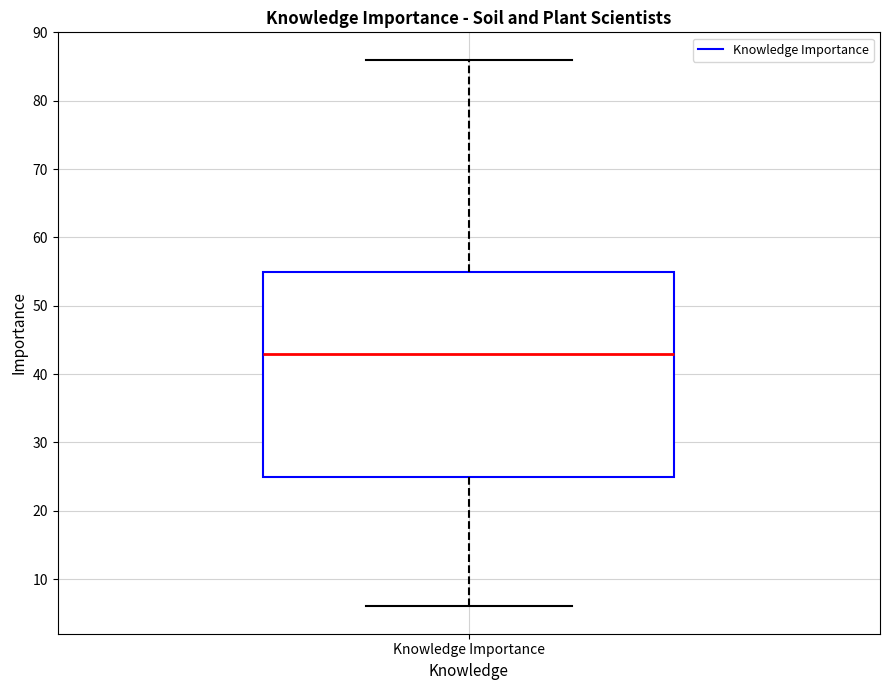

Transcribe this box plot: give where the median line is, the range the box spans, and where the two whiskers end, as read against the y-axis. The values are not printed on the chart, so give them approximately, as read against the axis.

median 43, box 25 to 55, whiskers 6 to 86